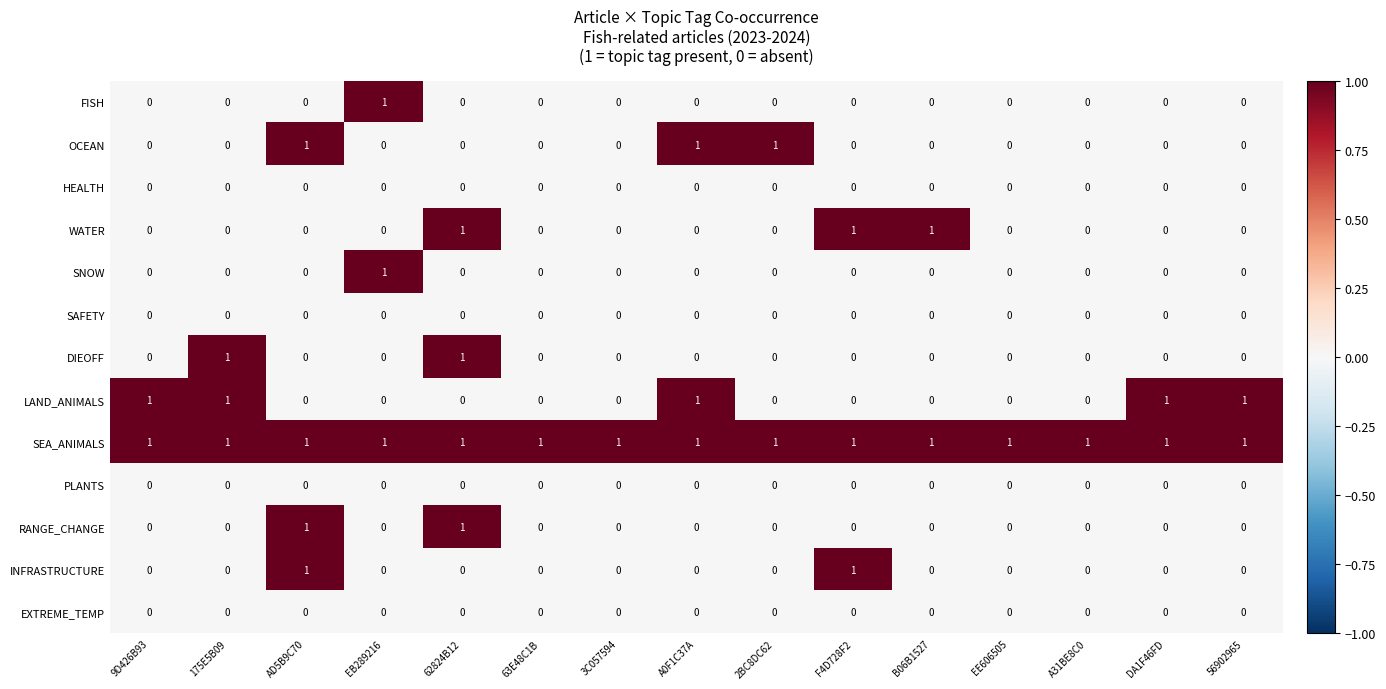

At how many categories does at least one series exceed 0?

15